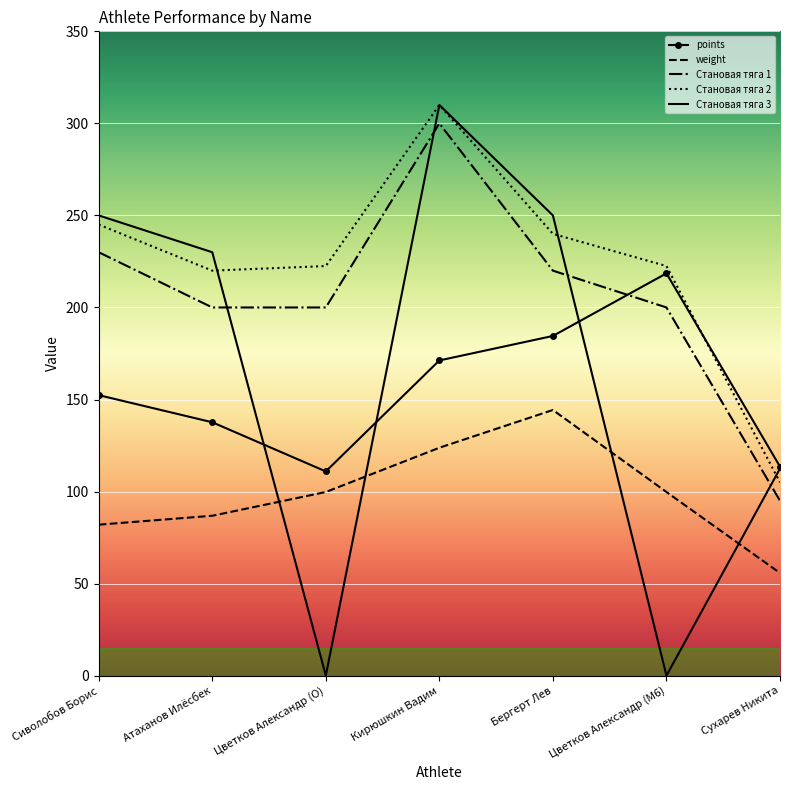

True or false: Становая тяга 2 and Становая тяга 1 intersect in this chart.

False